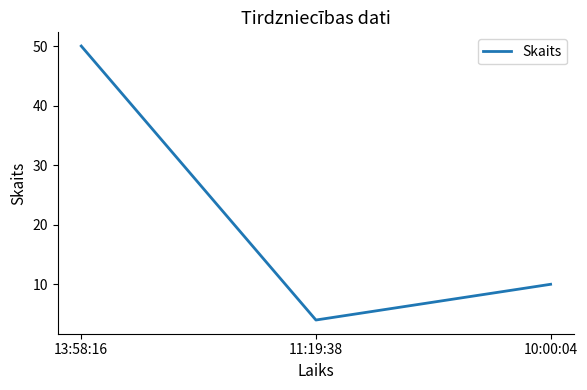

What is the difference between the maximum and minimum values?

46